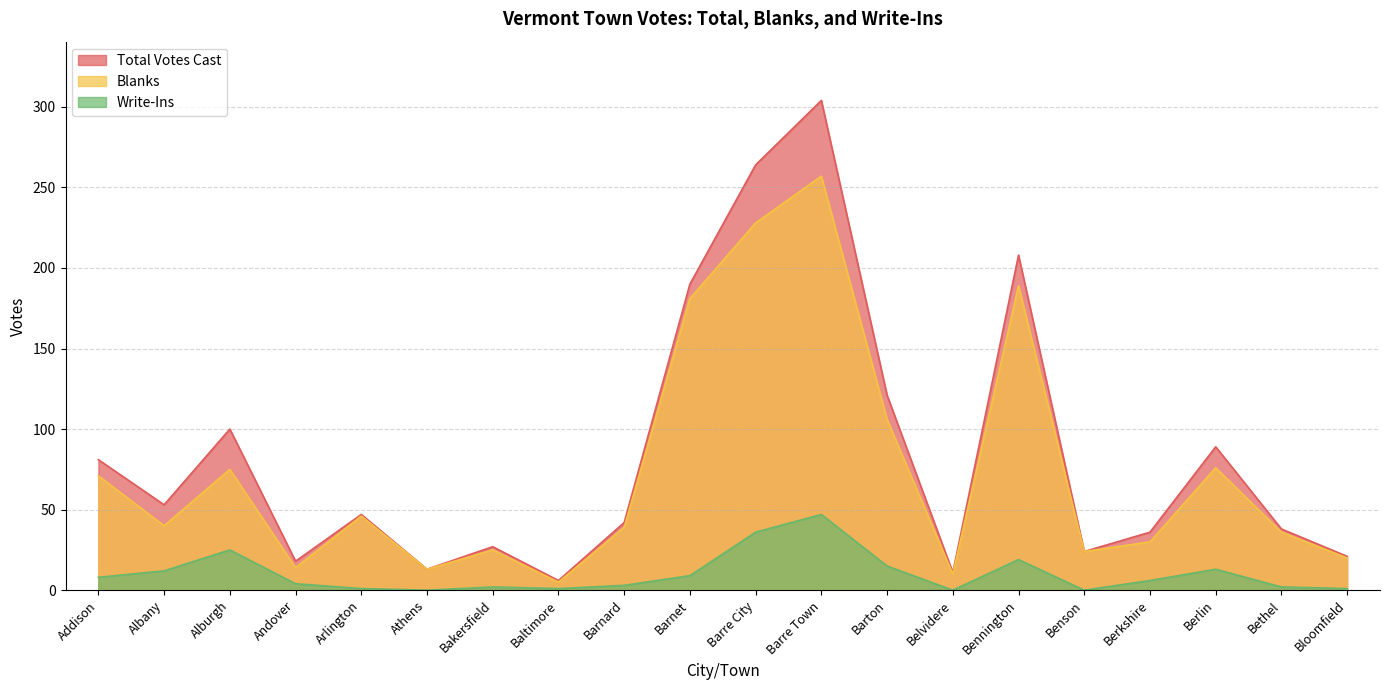

Reading left to right, extract all data points from this chart.

Total Votes Cast: 81	53	100	18	47	13	27	6	42	190	264	304	121	11	208	24	36	89	38	21
Blanks: 71	40	75	14	46	13	25	5	39	181	228	257	106	10	189	24	30	76	36	20
Write-Ins: 8	12	25	4	1	0	2	1	3	9	36	47	15	0	19	0	6	13	2	1